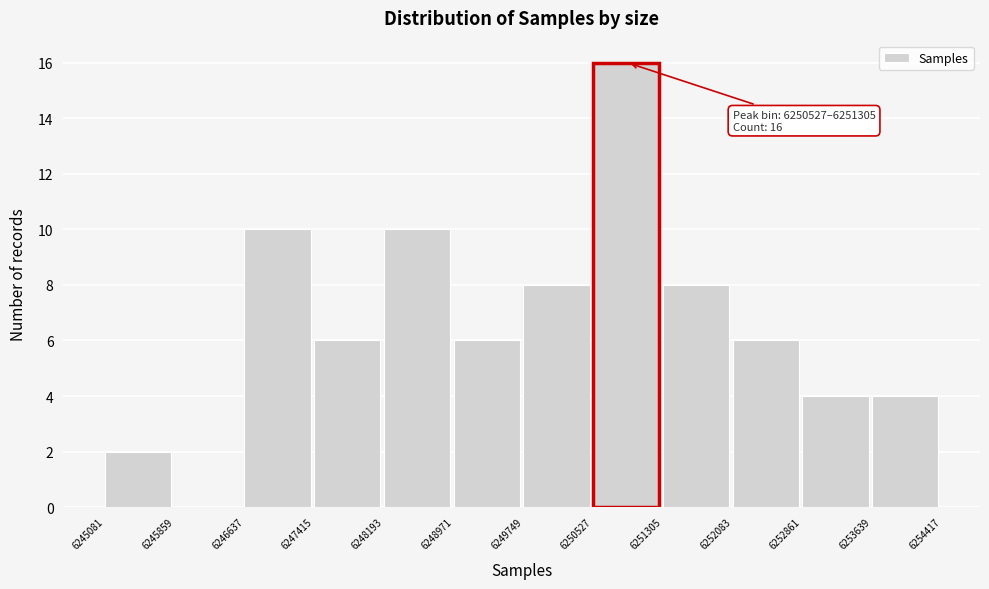

Which range on the x-axis has the tallest bar?

6250527 to 6251305